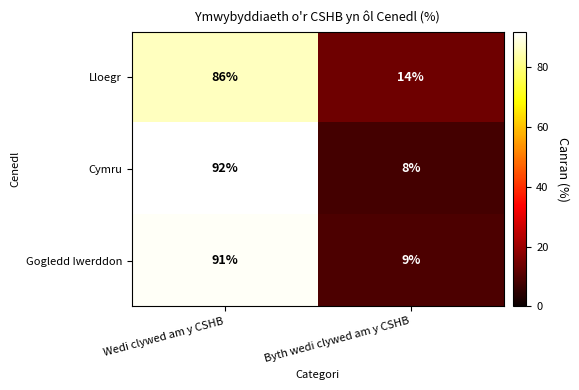

What is the difference between the Gogledd Iwerddon values at Wedi clywed am y CSHB and Byth wedi clywed am y CSHB?

82